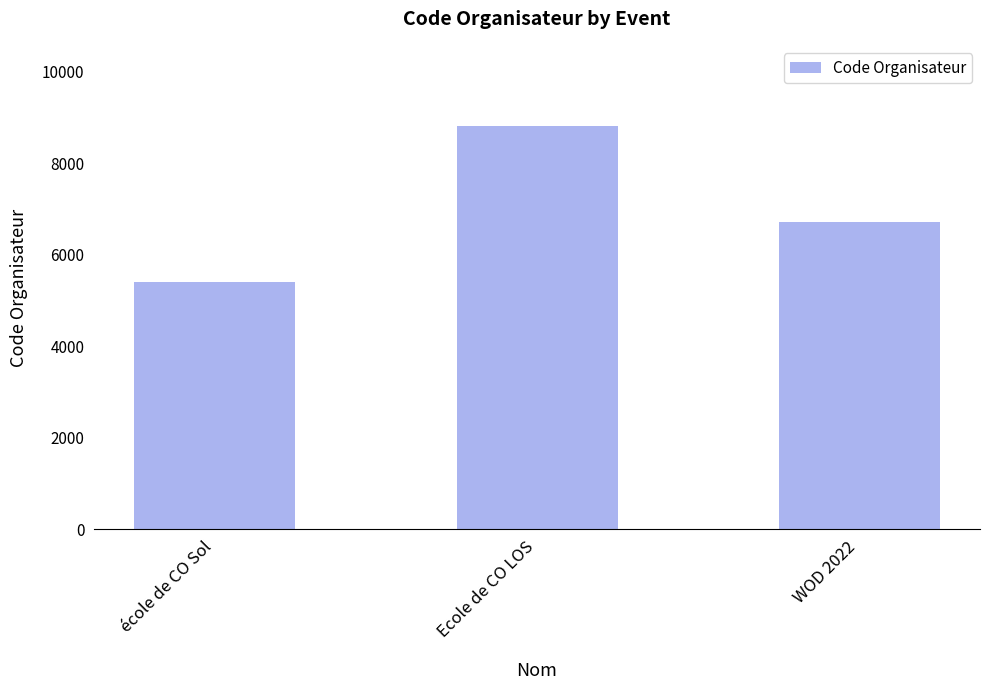

What position from the left is Ecole de CO LOS?

2